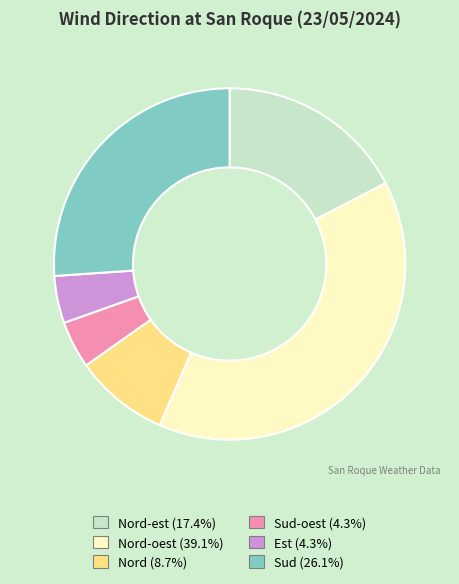

Does any single category account for the majority?

No